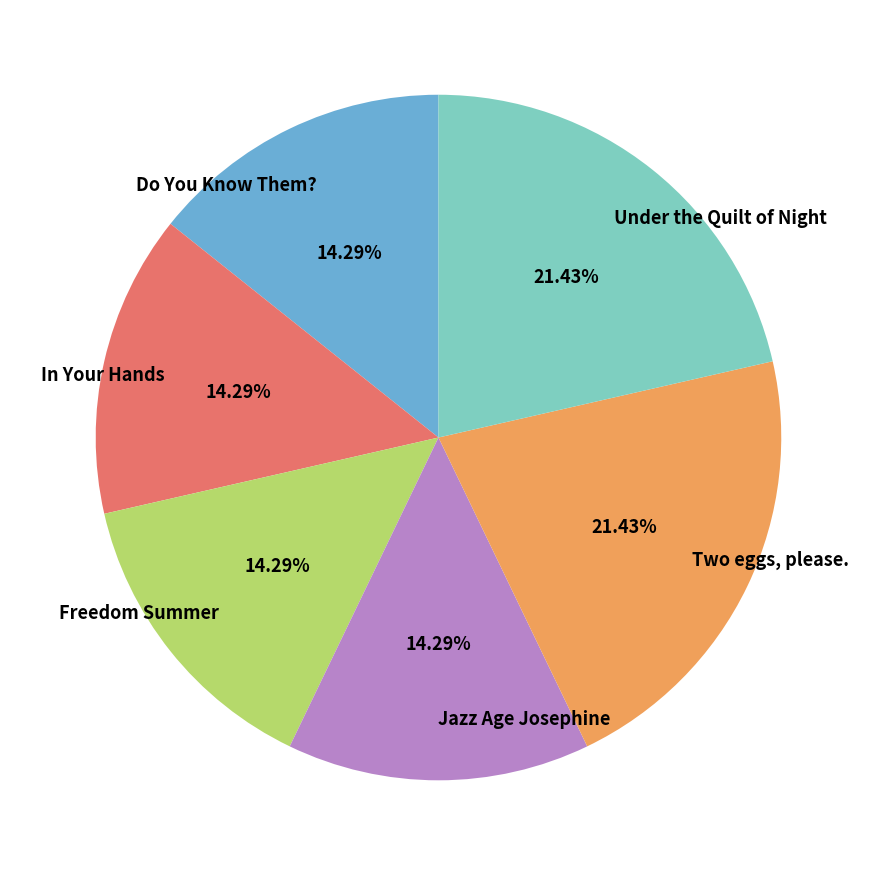

Does Do You Know Them? account for over 50% of the chart?

No